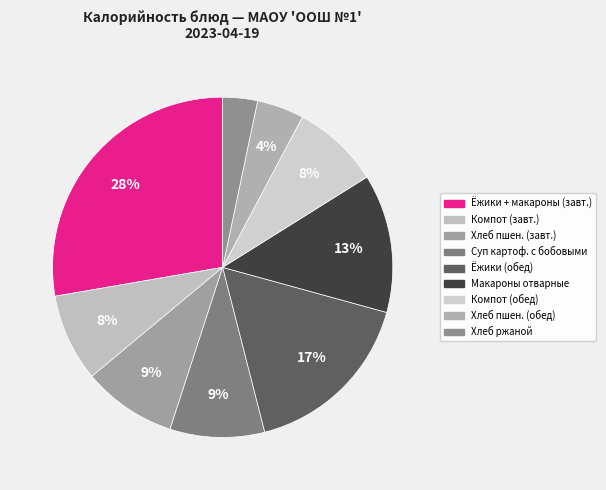

The Хлеб ржаной slice represents 14% of the pie. True or false?

False